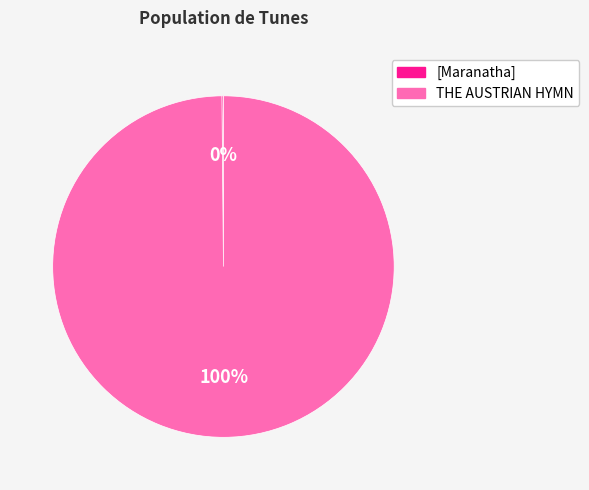

To the nearest percent, what is the difference between the largest and smallest slice percentages?

100%